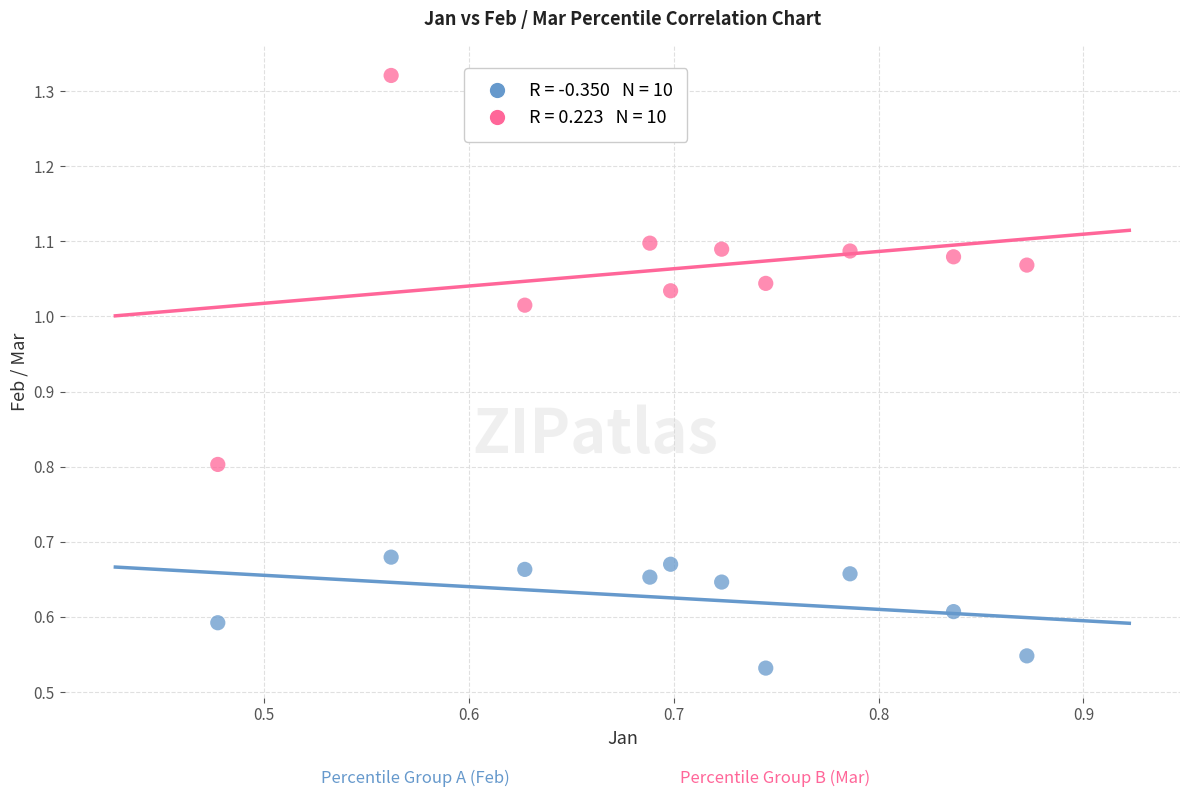

Across all data points, what is the range of X values (max minus min)?

0.4